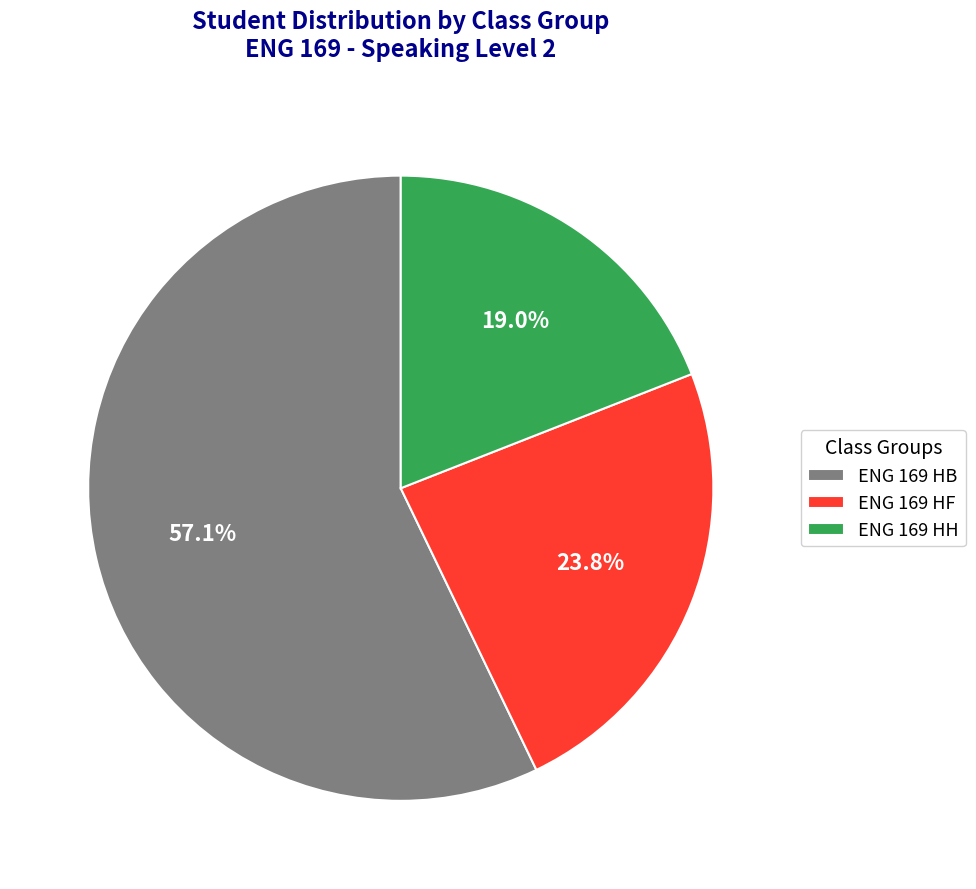

Which category has the smallest portion of the pie?

ENG 169 HH